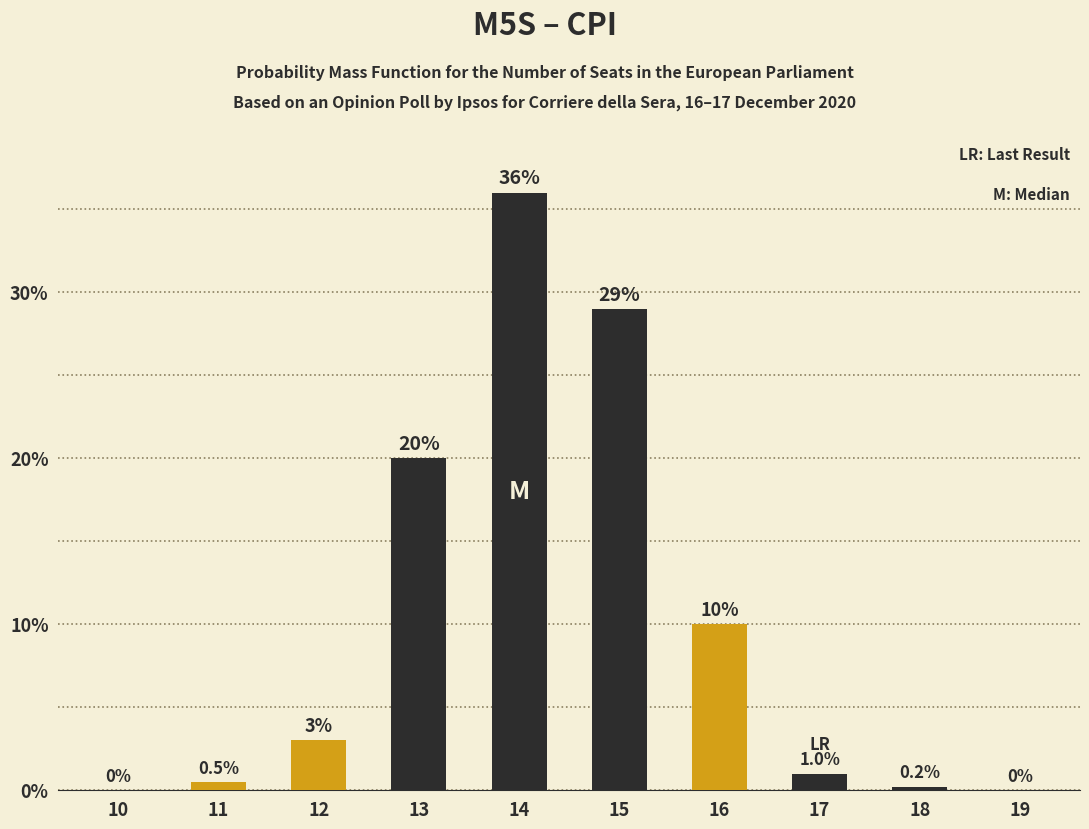

Read the value at 13.

20.0